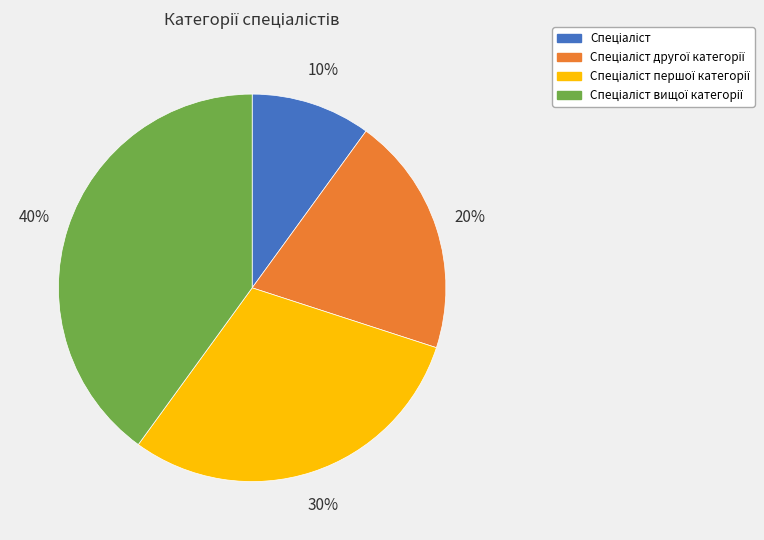

How many slices are in this pie chart?

4